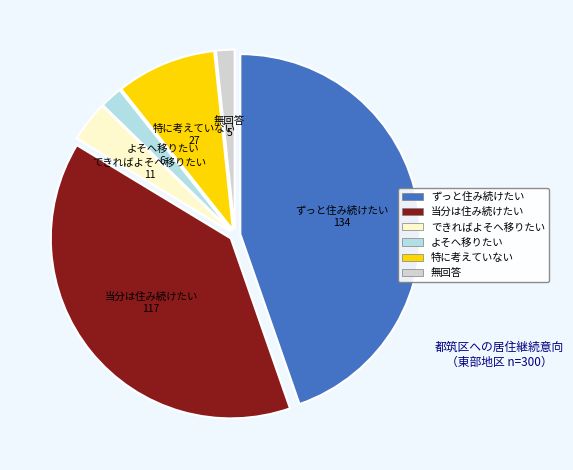

Is there any slice that represents more than half of the pie?

No